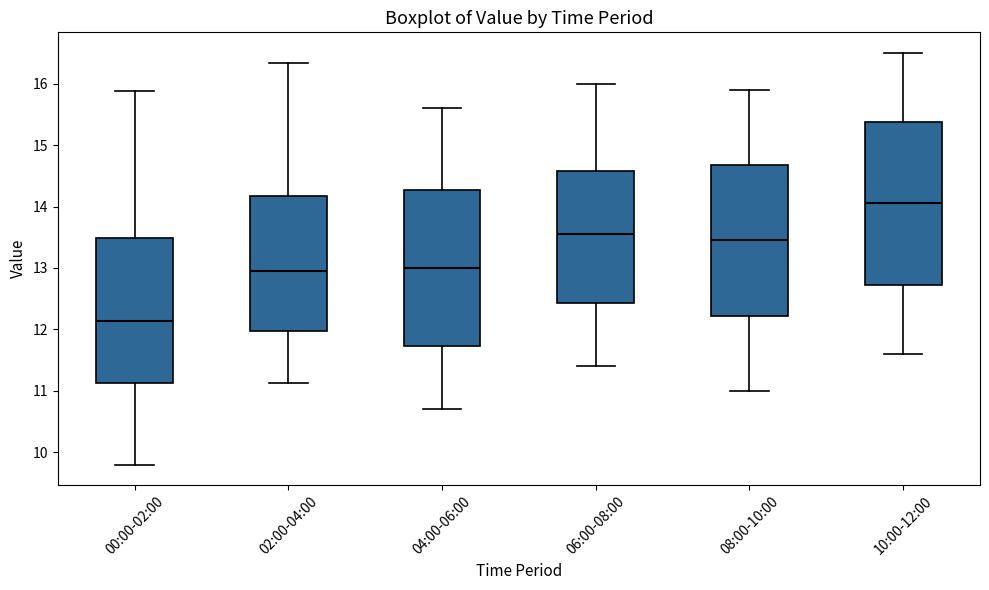

Reading left to right, transcribe this box plot: for each box, give where its median line is, the range the box spans, and where its two whiskers end, as read against the y-axis. The values are not printed on the chart, so give them approximately, as read against the axis.

00:00-02:00: median 12.1, box 11.1 to 13.5, whiskers 9.8 to 15.9
02:00-04:00: median 13.0, box 12.0 to 14.2, whiskers 11.1 to 16.3
04:00-06:00: median 13.0, box 11.7 to 14.3, whiskers 10.7 to 15.6
06:00-08:00: median 13.6, box 12.4 to 14.6, whiskers 11.4 to 16.0
08:00-10:00: median 13.5, box 12.2 to 14.7, whiskers 11.0 to 15.9
10:00-12:00: median 14.1, box 12.7 to 15.4, whiskers 11.6 to 16.5